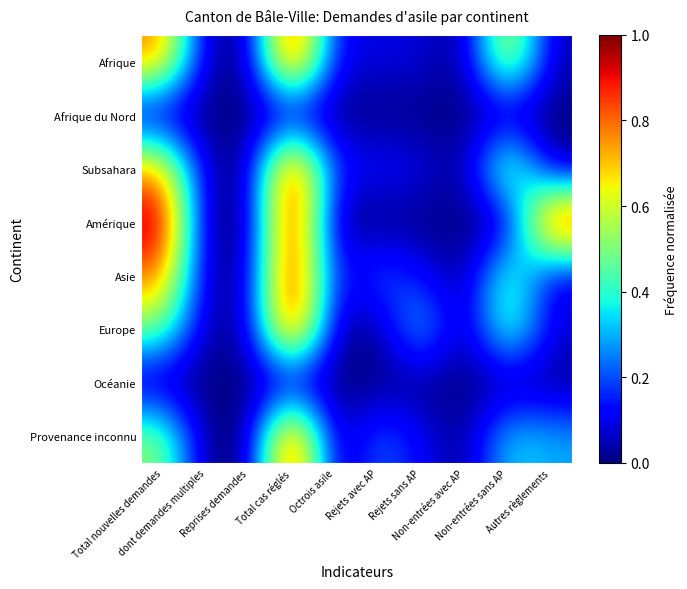

Which series has the largest total across all categories?

Amérique